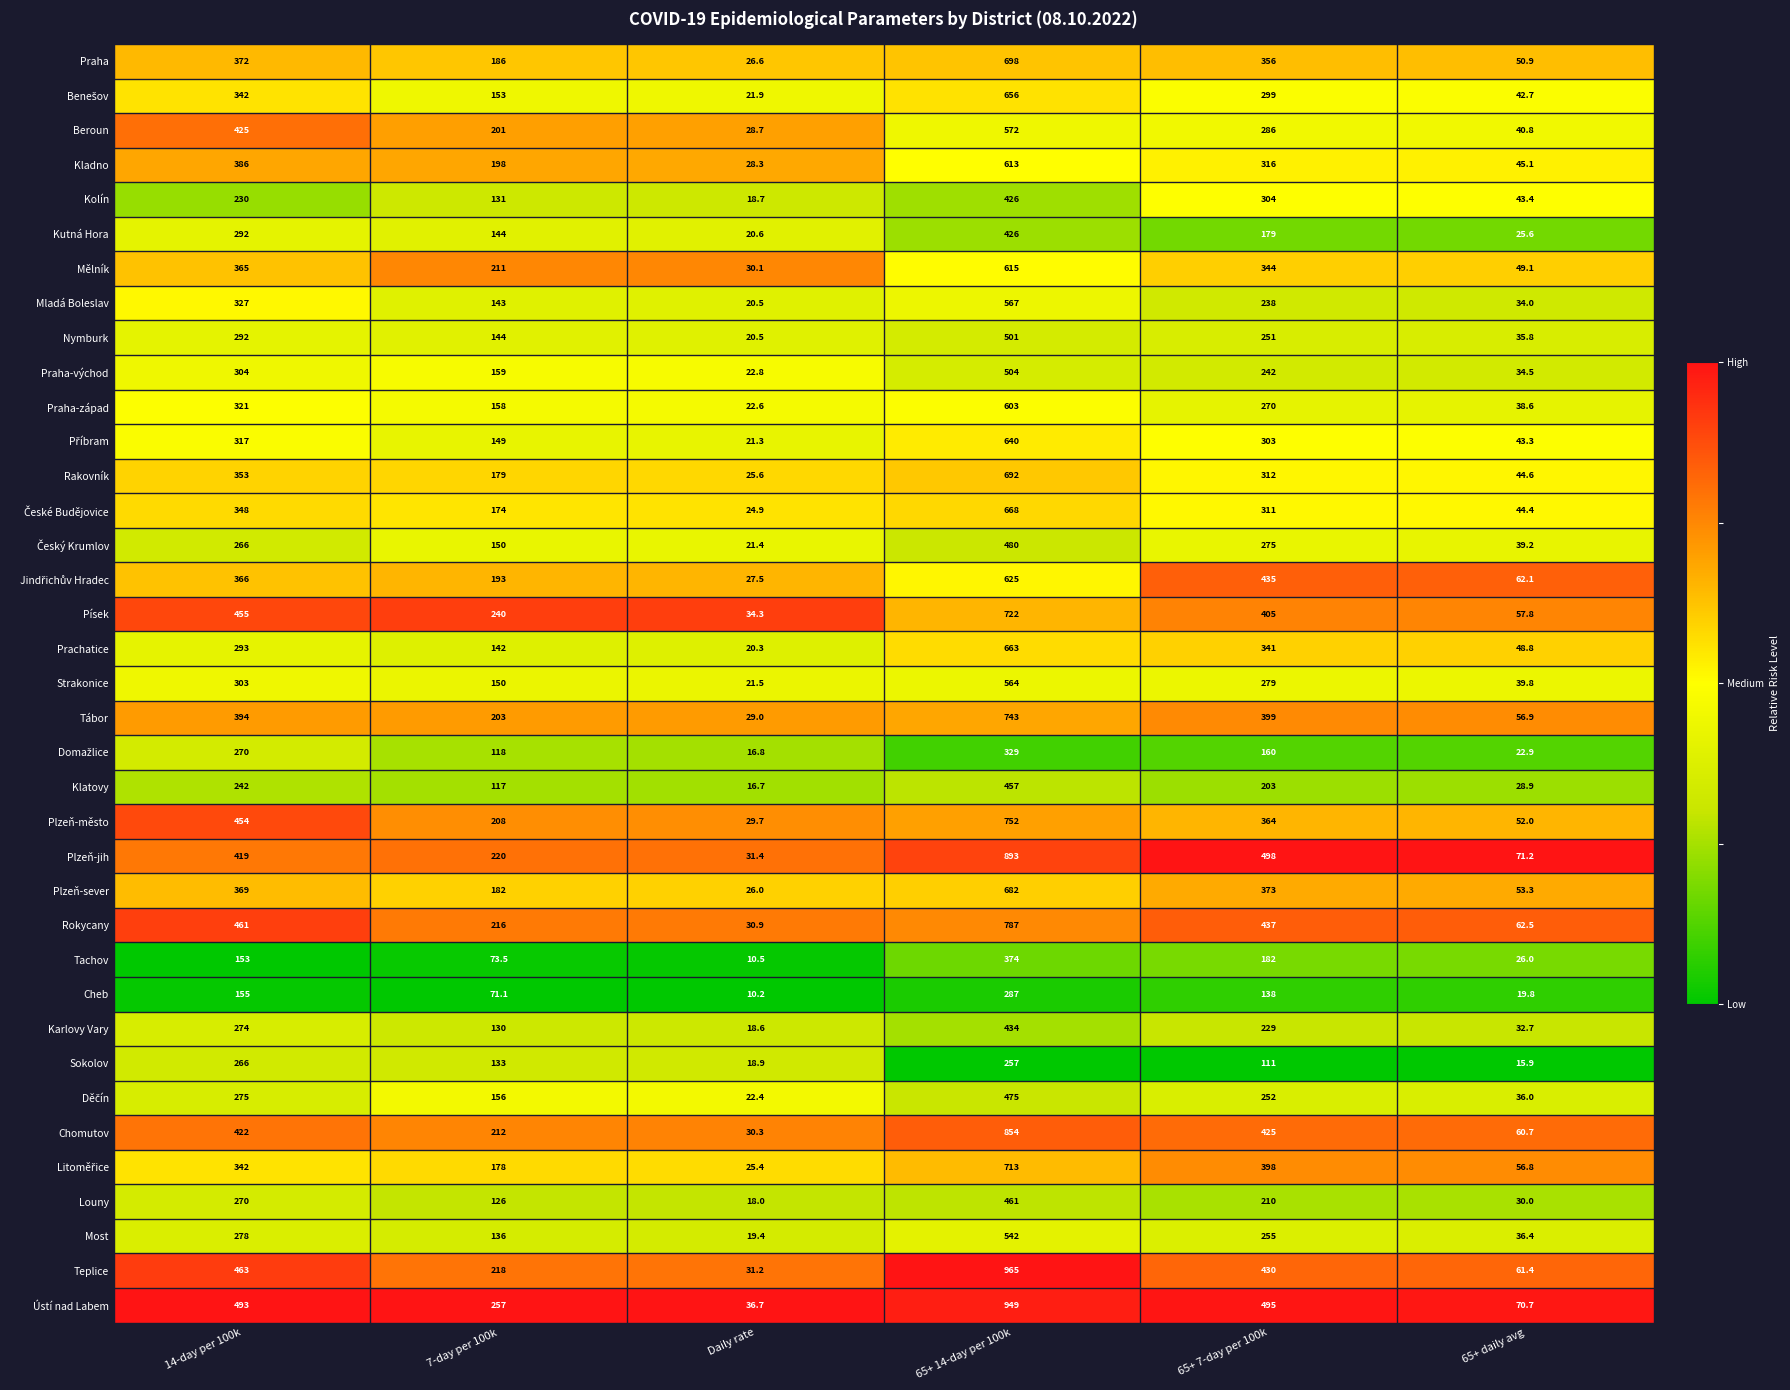

Count the number of data series in this chart.

37